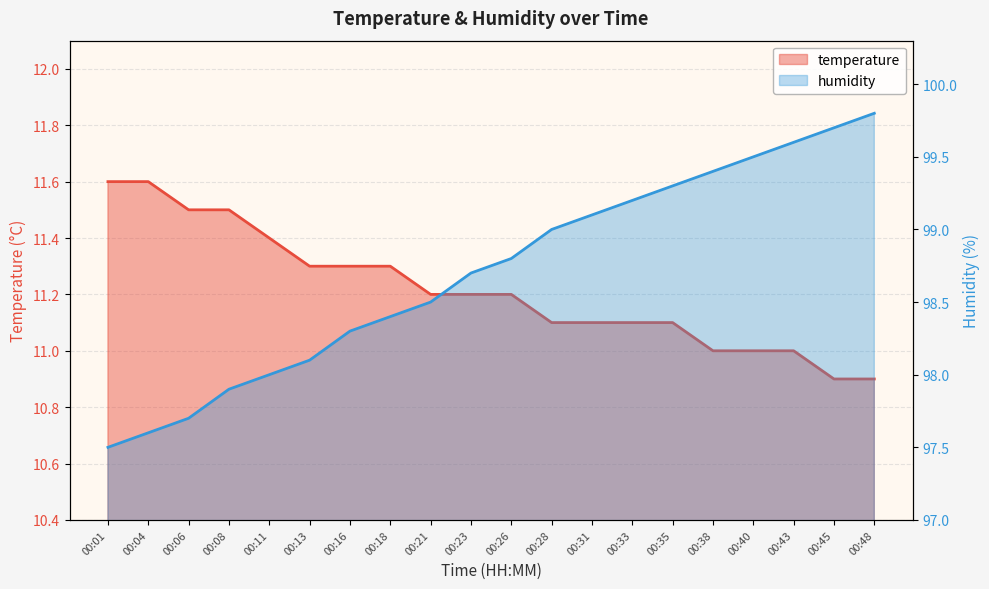

Reading left to right, extract all data points from this chart.

temperature: 11.6	11.6	11.5	11.5	11.4	11.3	11.3	11.3	11.2	11.2	11.2	11.1	11.1	11.1	11.1	11.0	11.0	11.0	10.9	10.9
humidity: 97.5	97.6	97.7	97.9	98.0	98.1	98.3	98.4	98.5	98.7	98.8	99.0	99.1	99.2	99.3	99.4	99.5	99.6	99.7	99.8